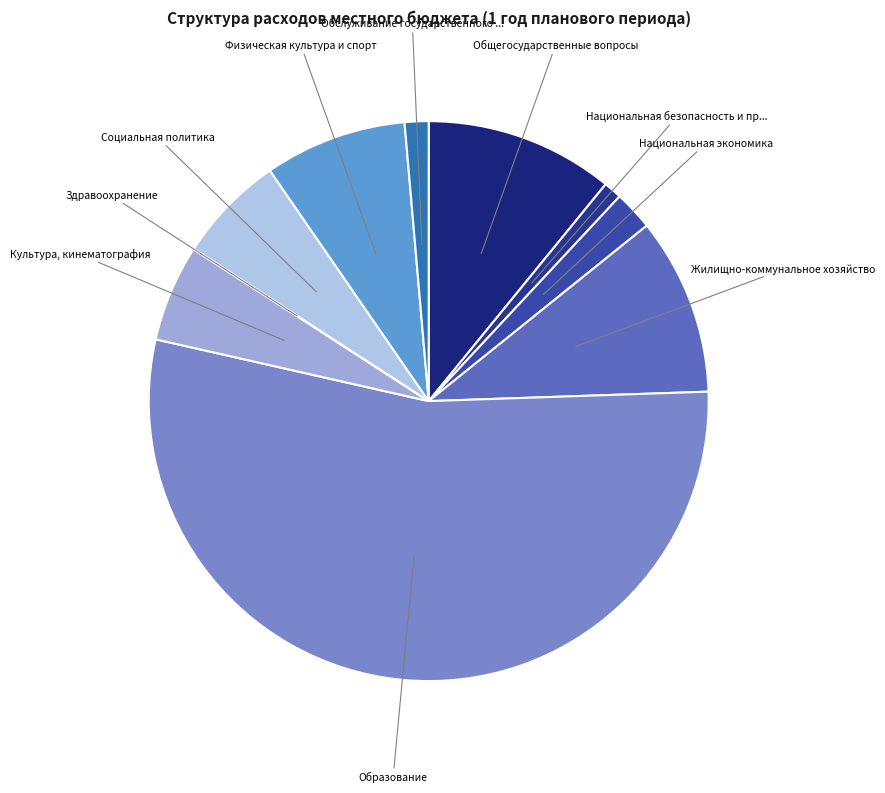

To the nearest percent, what is the average slice percentage?

10%